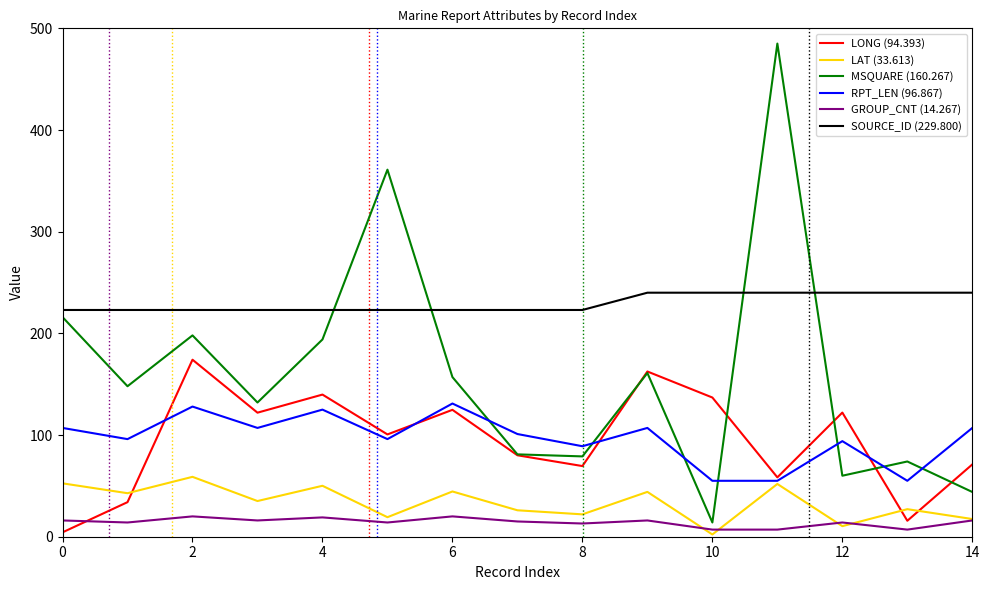

How many lines are shown in the chart?

6